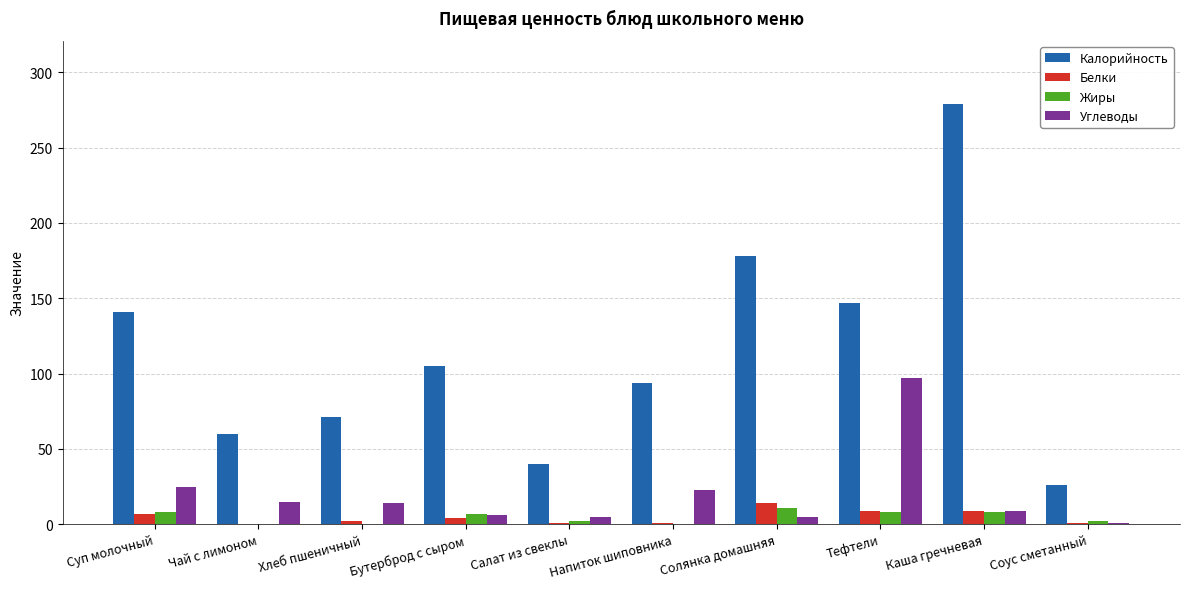

What is the highest value of the Калорийность series?

279